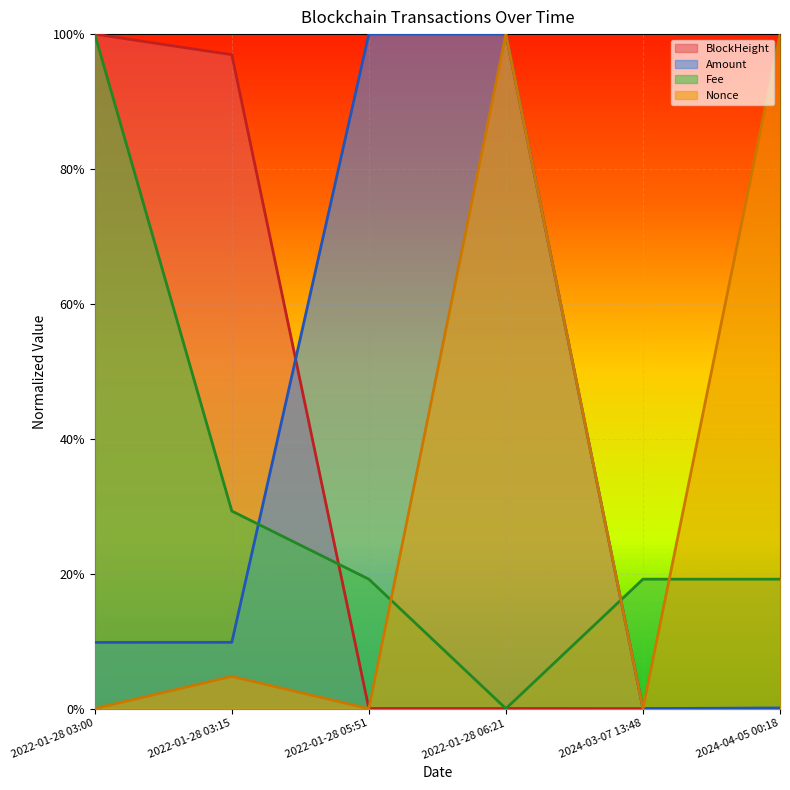

Count the number of data series in this chart.

4